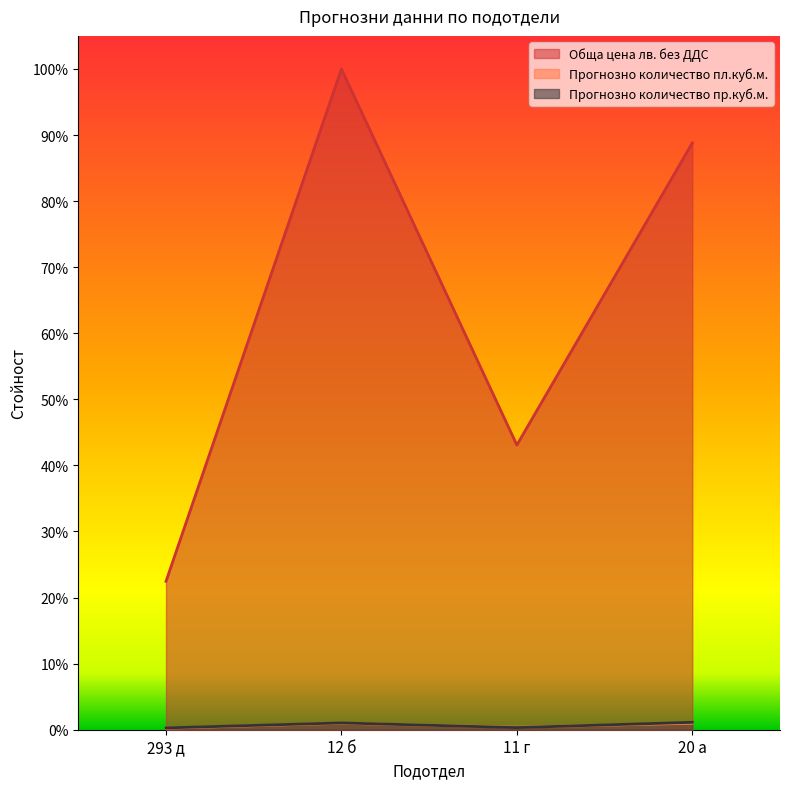

The Прогнозно количество пл.куб.м. series shows 0.0 at 293 д. True or false?

True